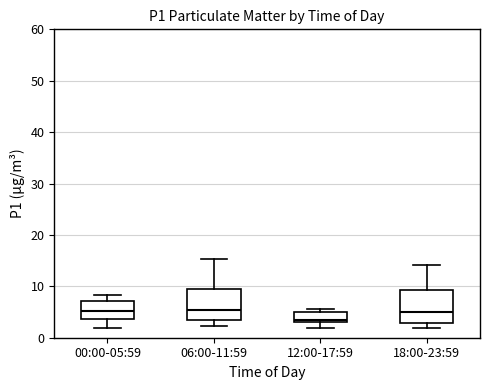

Reading left to right, read every box against the y-axis: the position of its median line, the range the box covers, and the ends of its whiskers. The values are not printed on the chart, so give them approximately, as read against the axis.

00:00-05:59: median 5, box 4 to 7, whiskers 2 to 8
06:00-11:59: median 5, box 4 to 10, whiskers 2 to 15
12:00-17:59: median 4, box 3 to 5, whiskers 2 to 6
18:00-23:59: median 5, box 3 to 9, whiskers 2 to 14